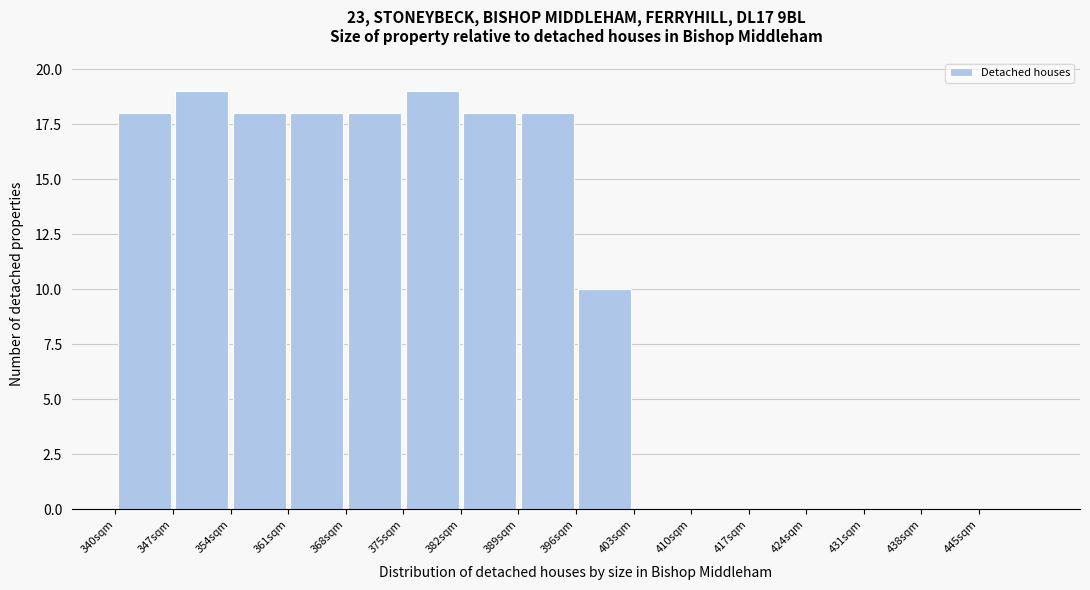

Reading left to right, transcribe this chart: for each bar, give the range it covers on the x-axis and its height. The values are not printed on the chart, so give them approximately, as read against the axis.

340 to 347: 18
347 to 354: 19
354 to 361: 18
361 to 368: 18
368 to 375: 18
375 to 382: 19
382 to 389: 18
389 to 396: 18
396 to 403: 10
403 to 410: 0
410 to 417: 0
417 to 424: 0
424 to 431: 0
431 to 438: 0
438 to 445: 0
445 to 452: 0